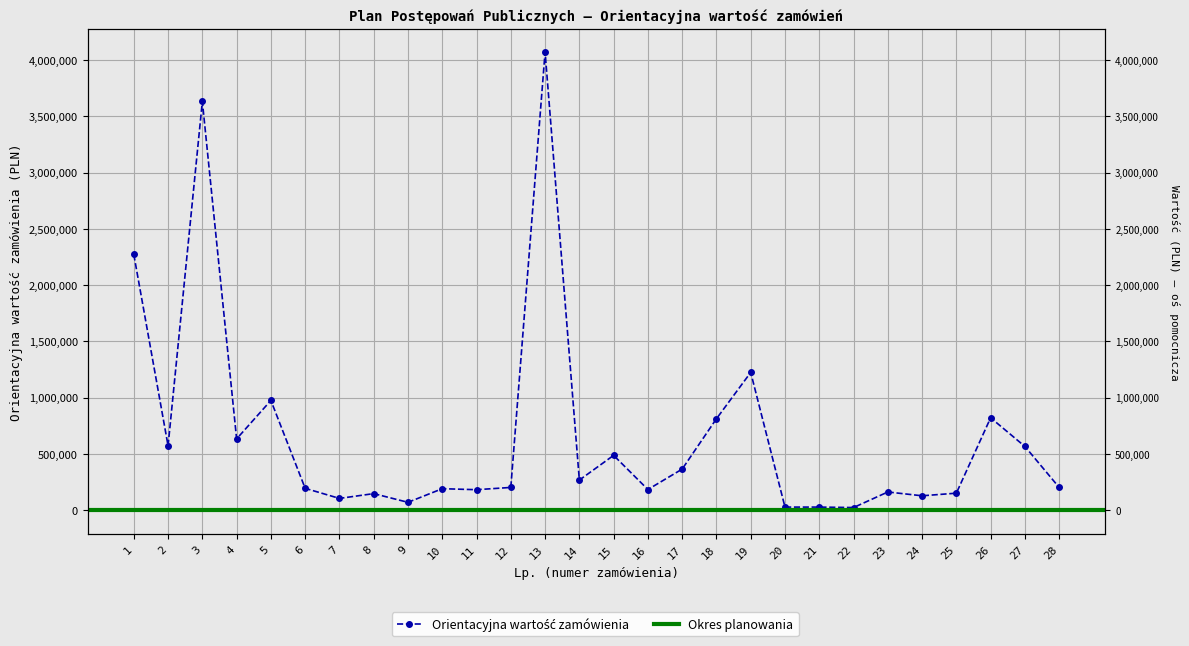

What is the average value?

668347.1